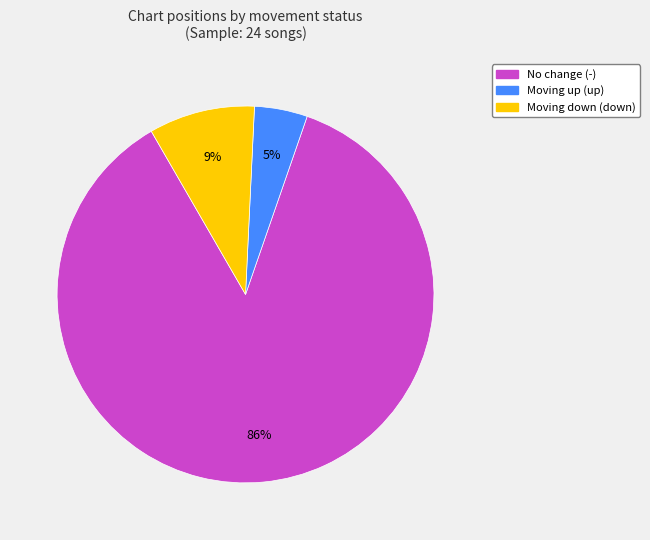

To the nearest percent, what is the average slice percentage?

33%